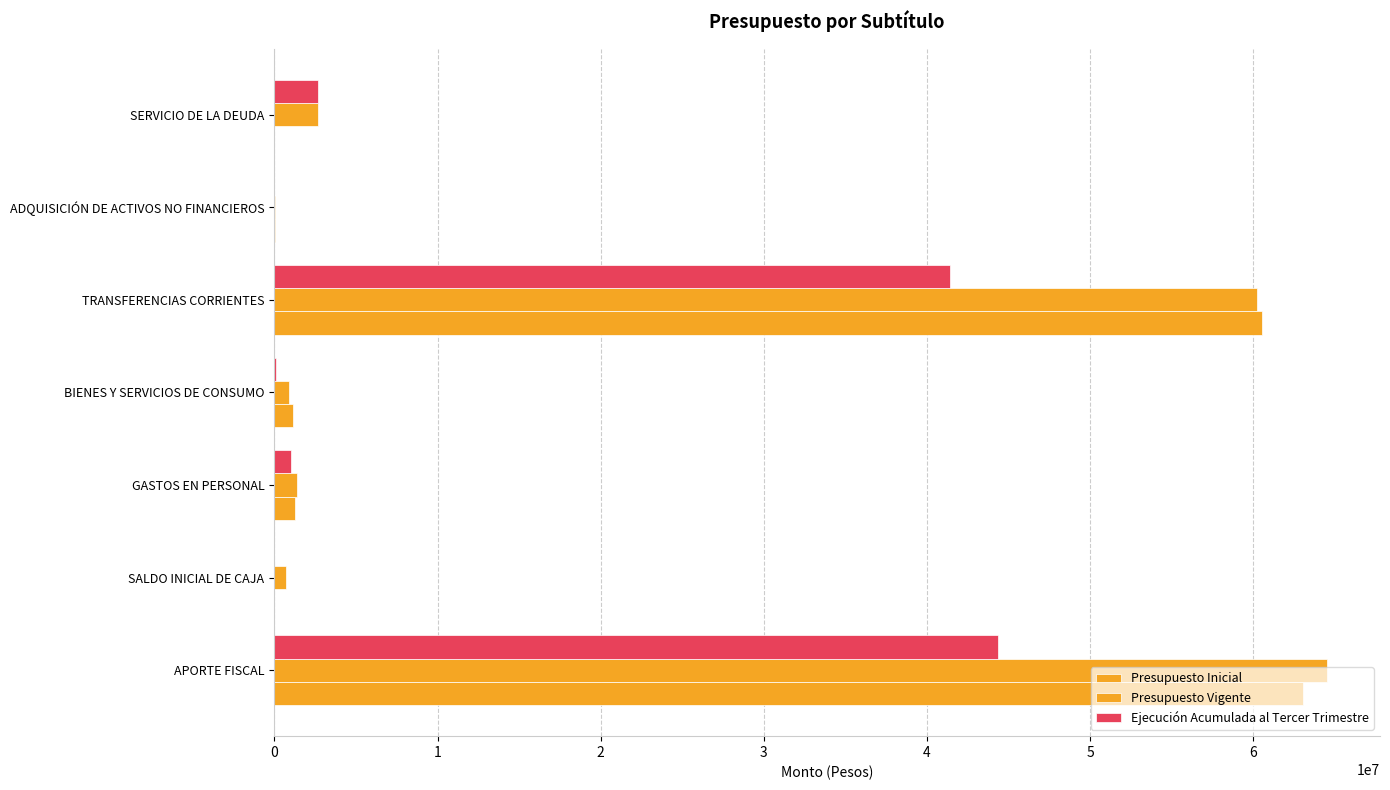

Count the number of data series in this chart.

3